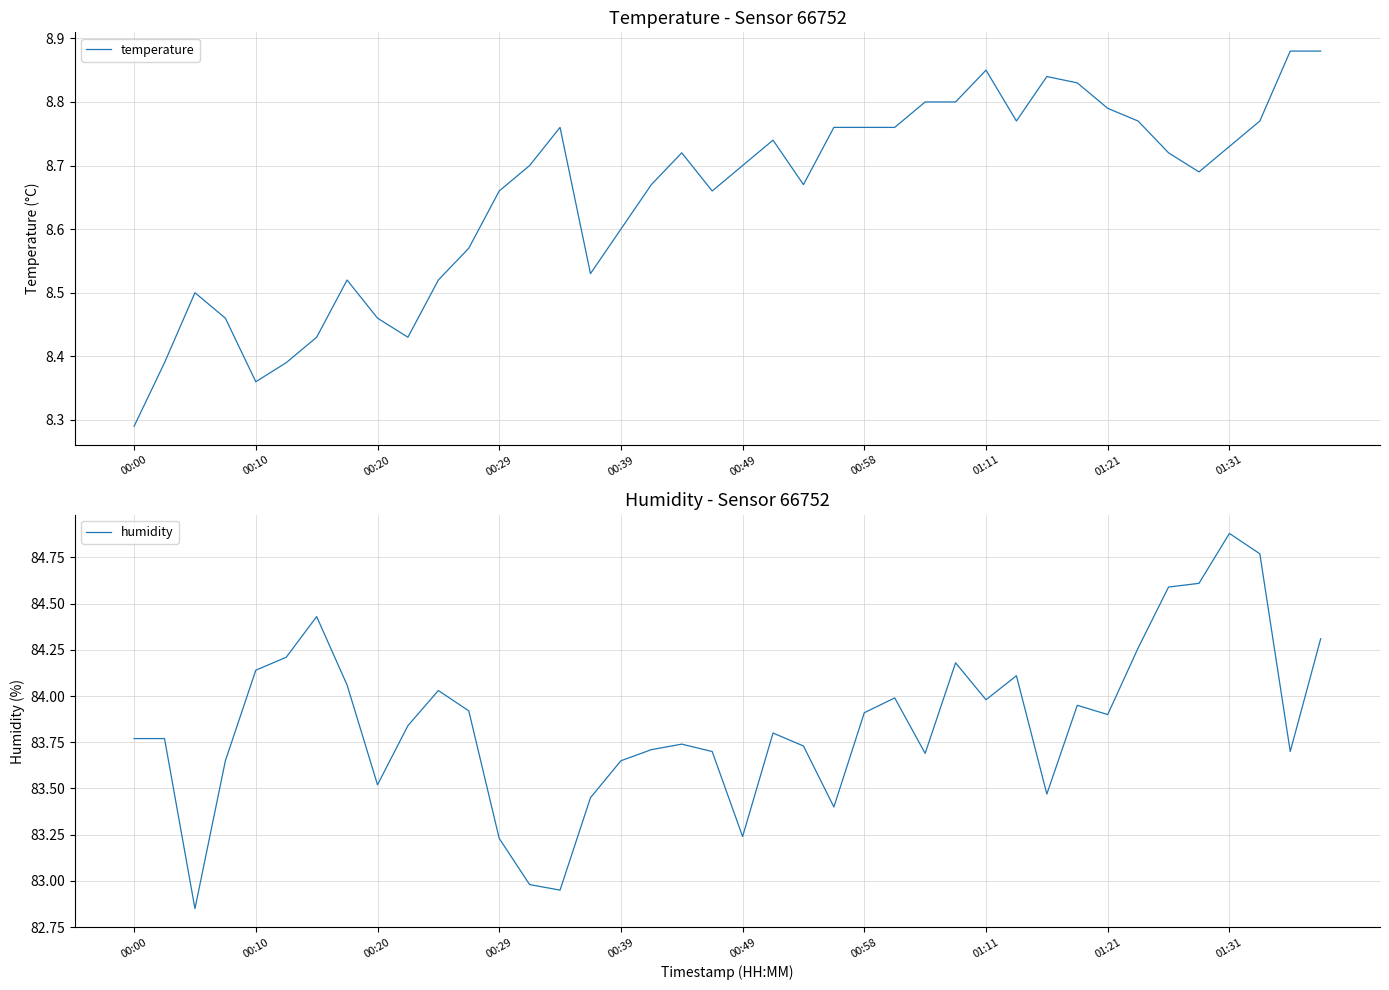

Rank the series by their average value, from lowest to highest.

temperature, humidity